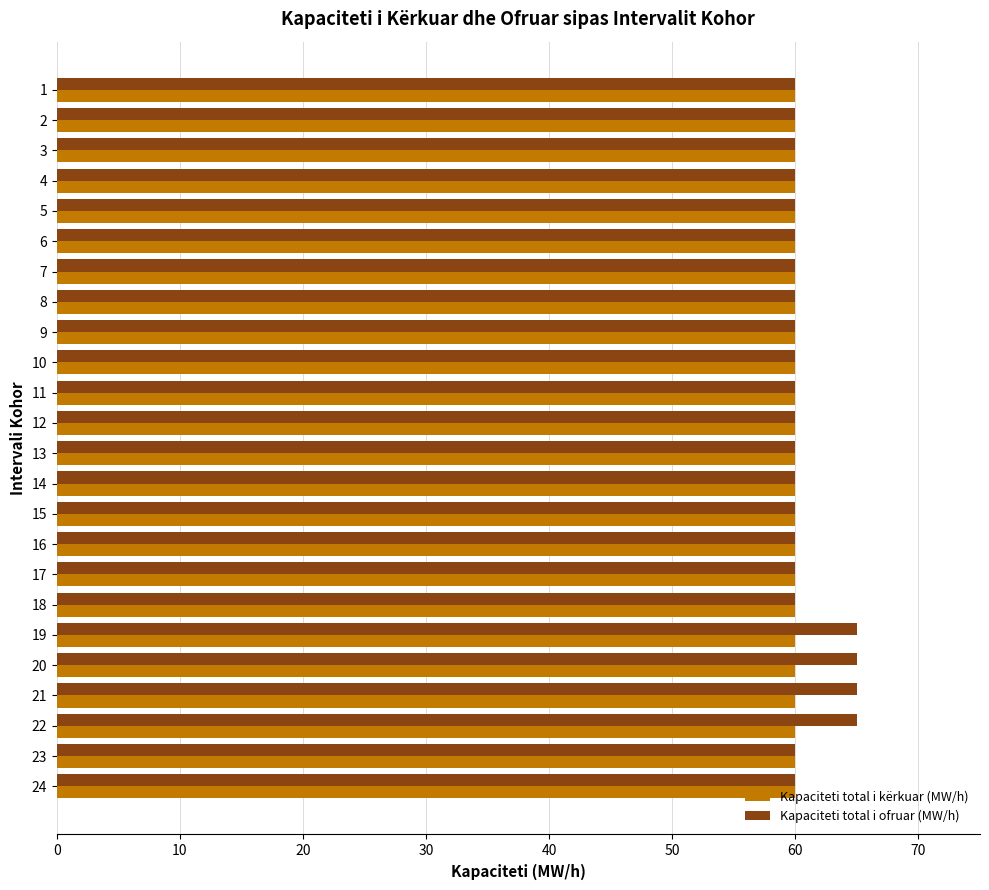

True or false: Kapaciteti total i kërkuar (MW/h) has a value of 82 at 16.

False